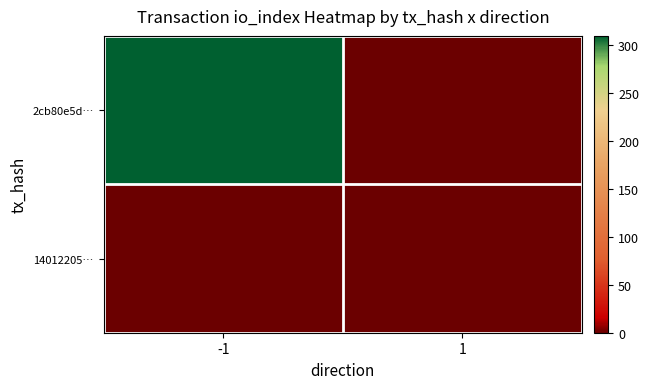

What is the difference between the highest and lowest values at -1?

310